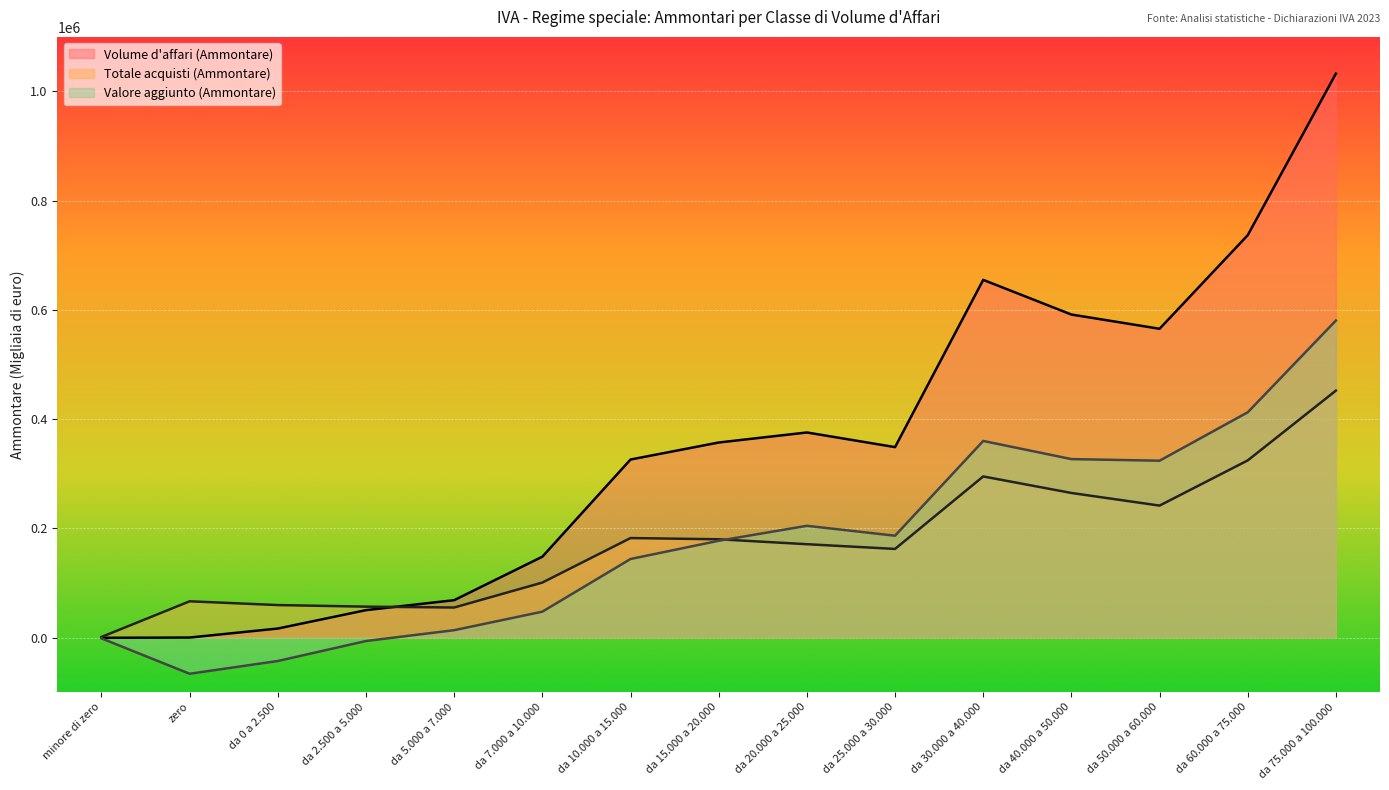

What is the minimum value for Volume d'affari (Ammontare)?

-487